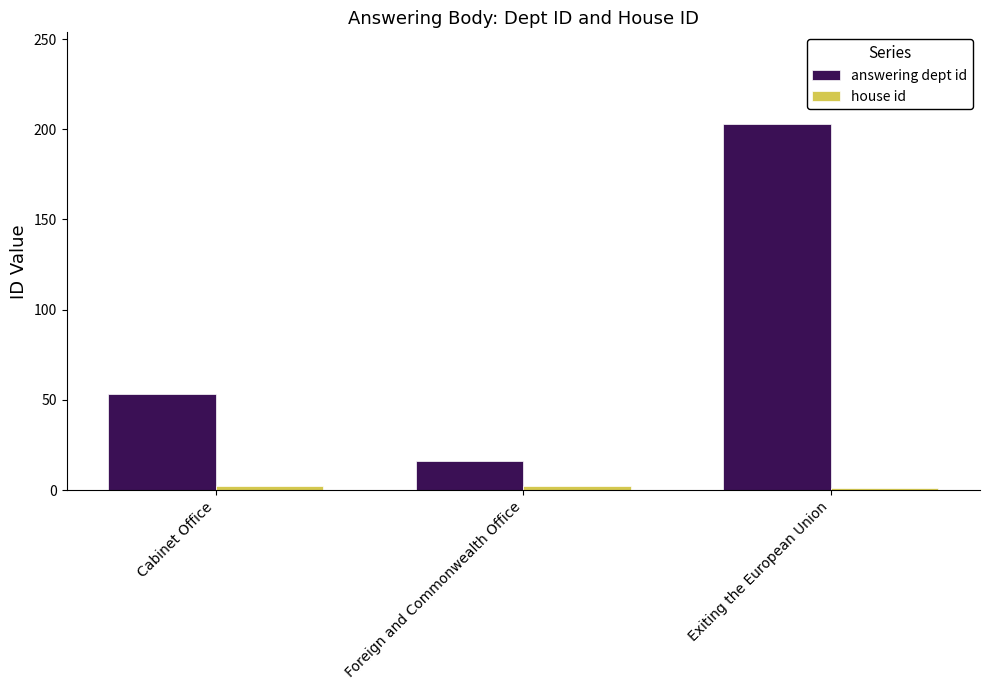

Is it true that answering dept id equals 16 at Foreign and Commonwealth Office?

True